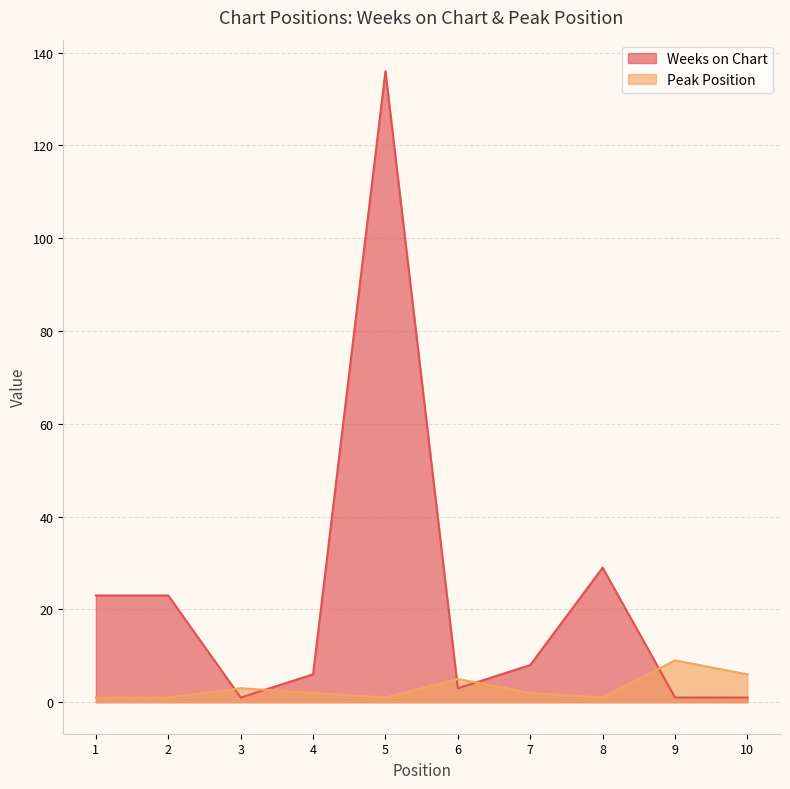

Rank the categories by Weeks on Chart value from lowest to highest.

3, 9, 10, 6, 4, 7, 1, 2, 8, 5